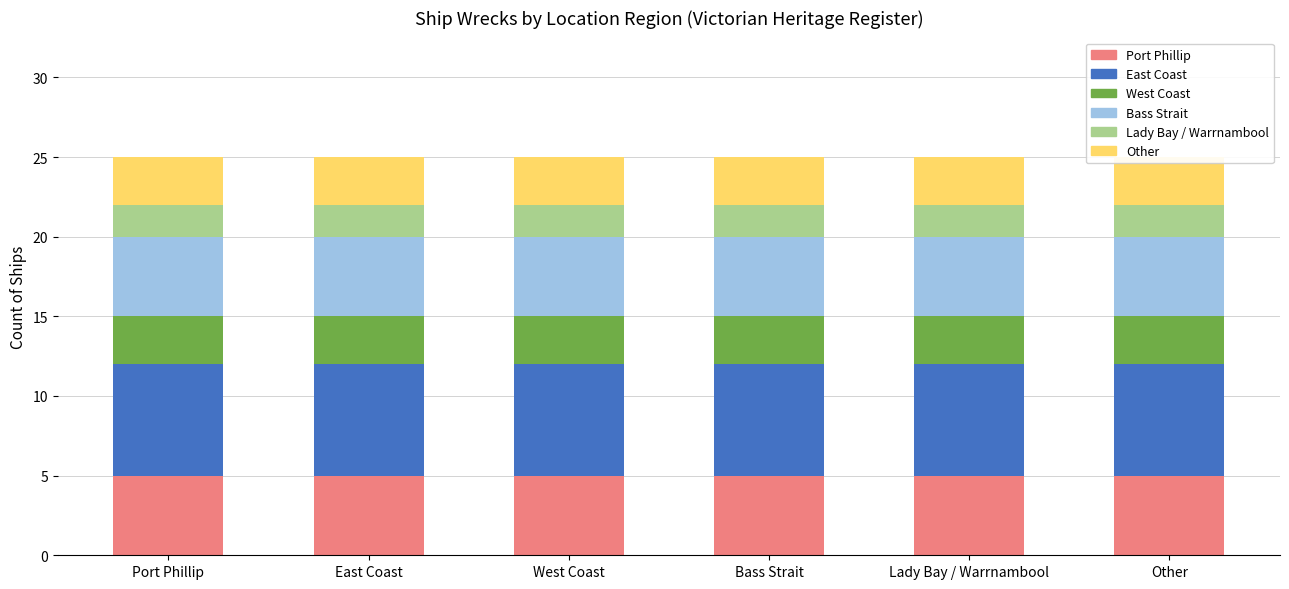

Which category has the lowest value in the Lady Bay / Warrnambool series?

Port Phillip